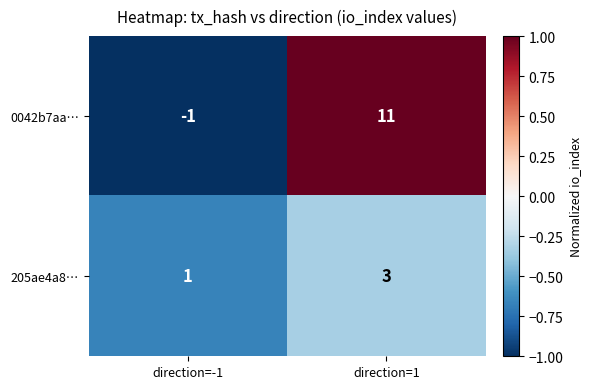

Which series has the largest range (max minus min)?

0042b7aa…